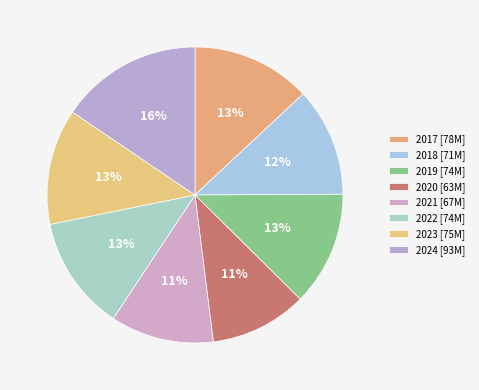

How many slices are in this pie chart?

8